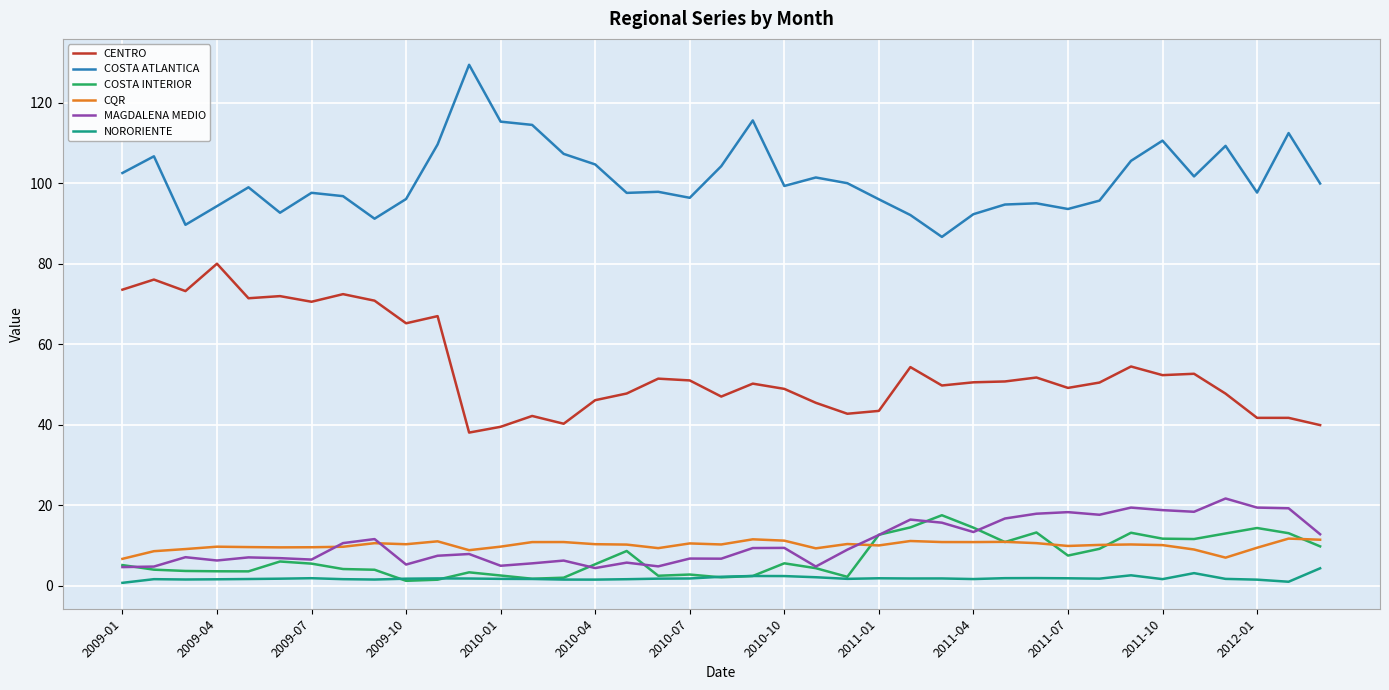

True or false: NORORIENTE and COSTA ATLANTICA intersect in this chart.

False